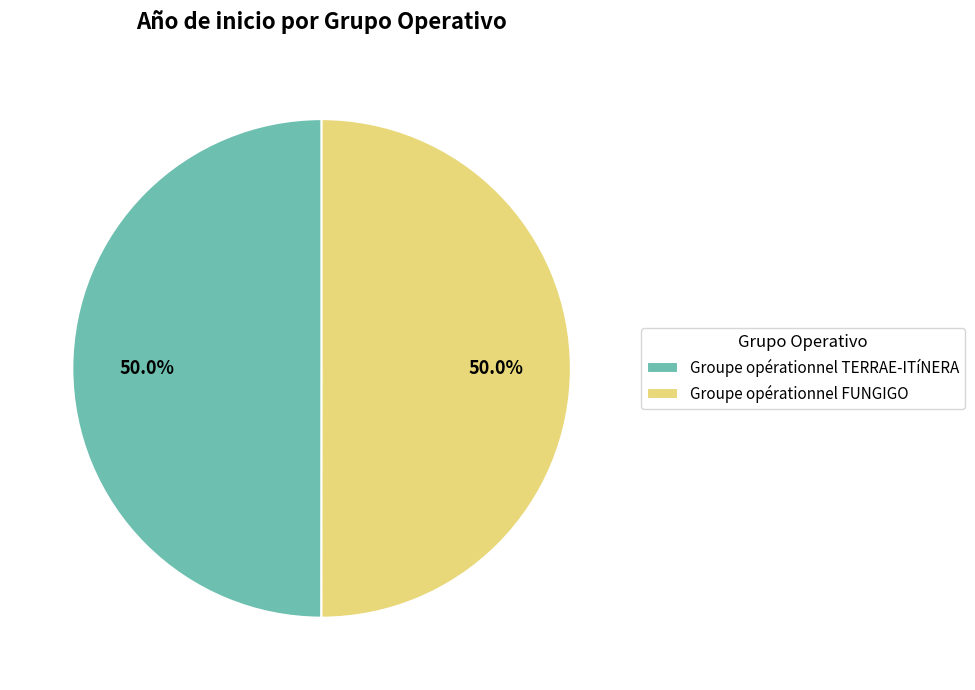

How many segments does this pie chart have?

2